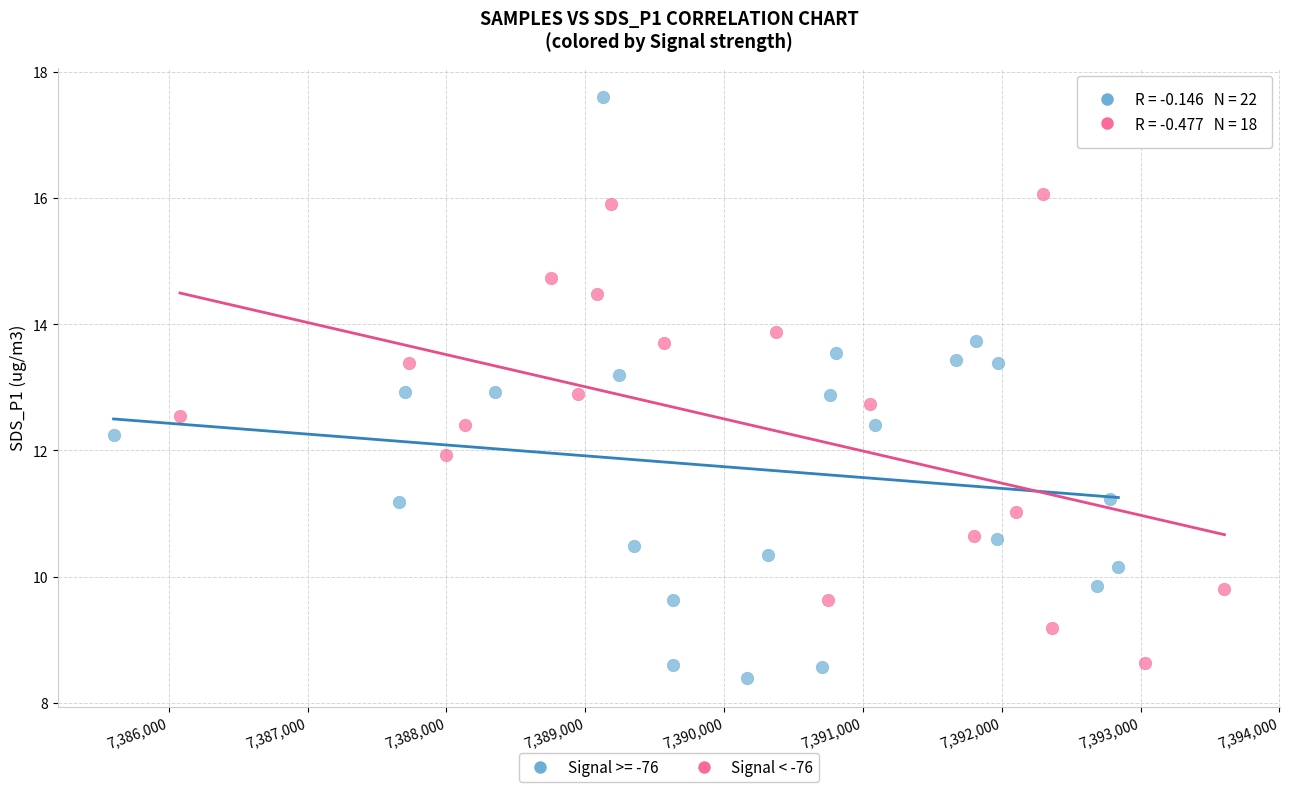

Which series has the largest Y range (max minus min)?

Signal >= -76